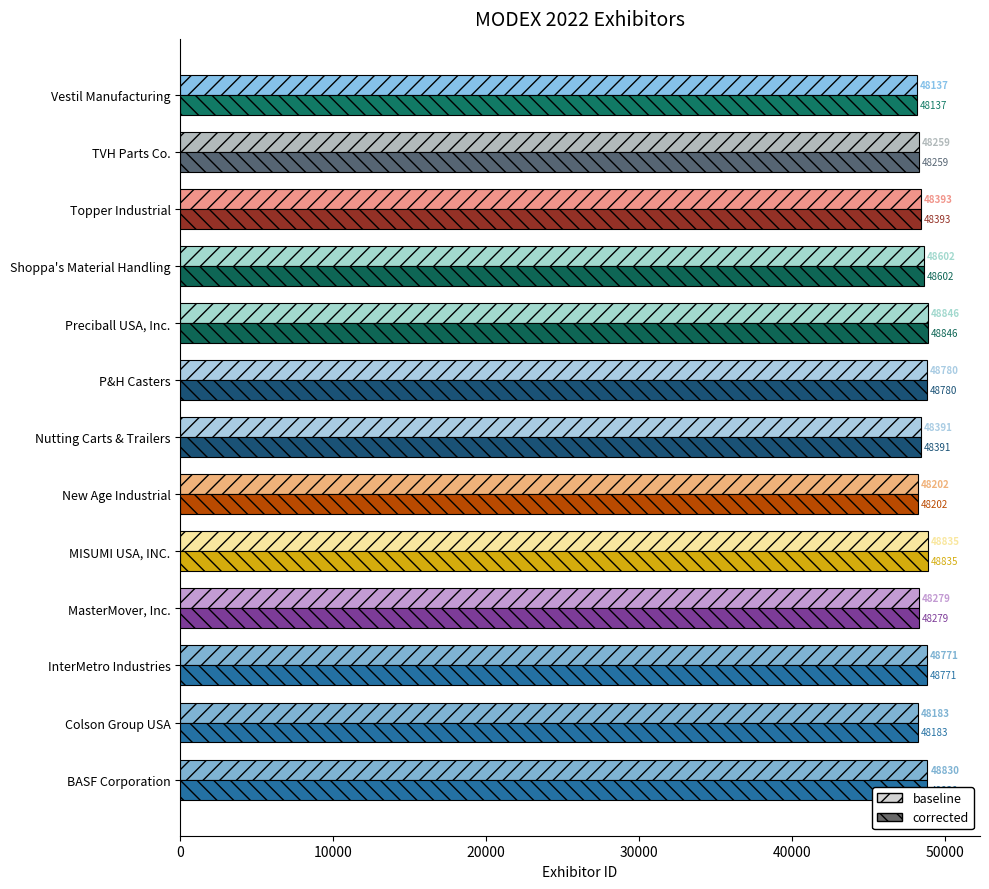

What is the approximate value of corrected at New Age Industrial, to the nearest 50?

48200